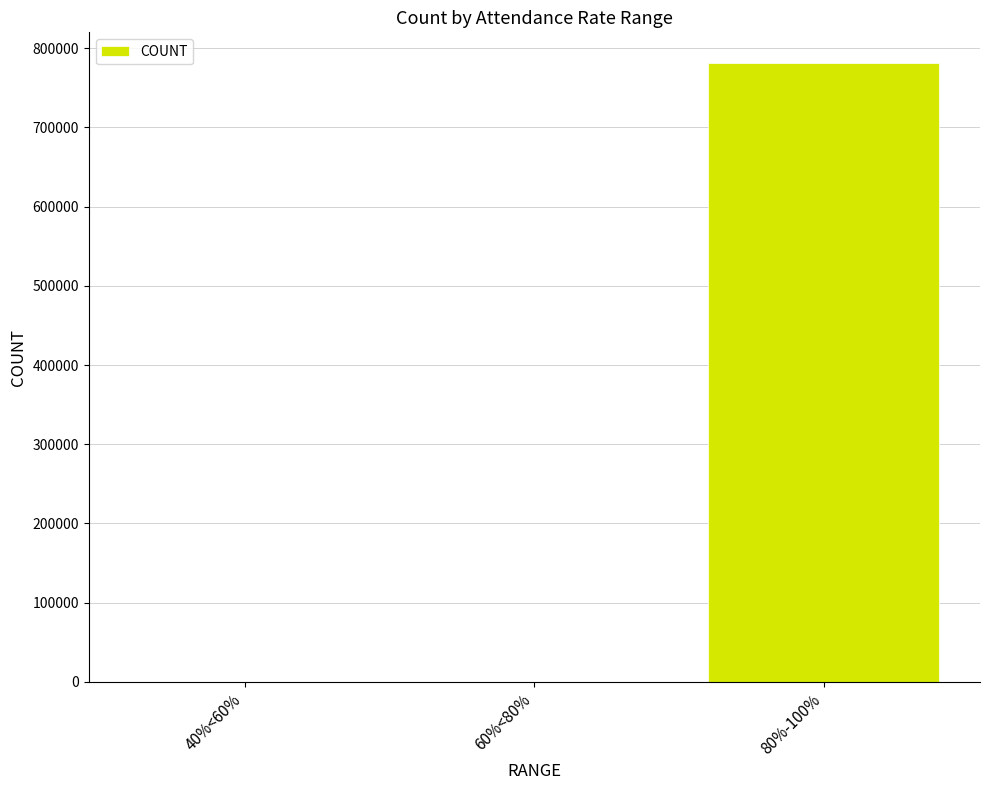

What is the maximum value shown in the chart?

781076